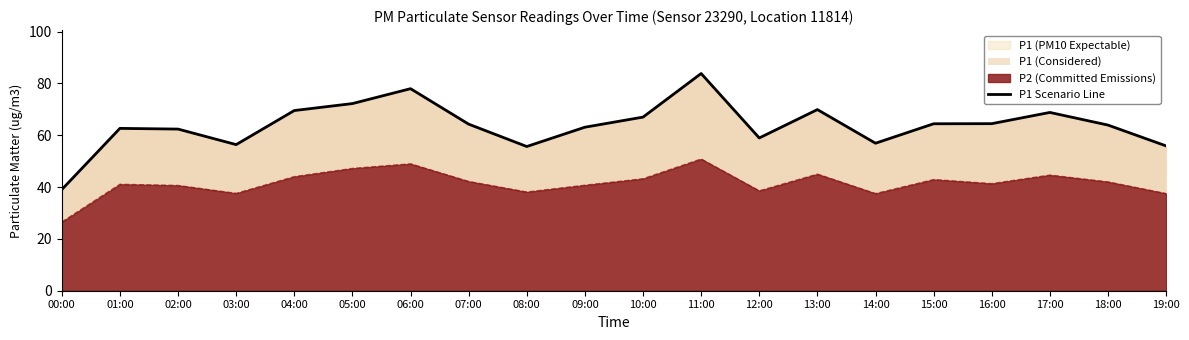

Where does the data first go above 64?

04:00